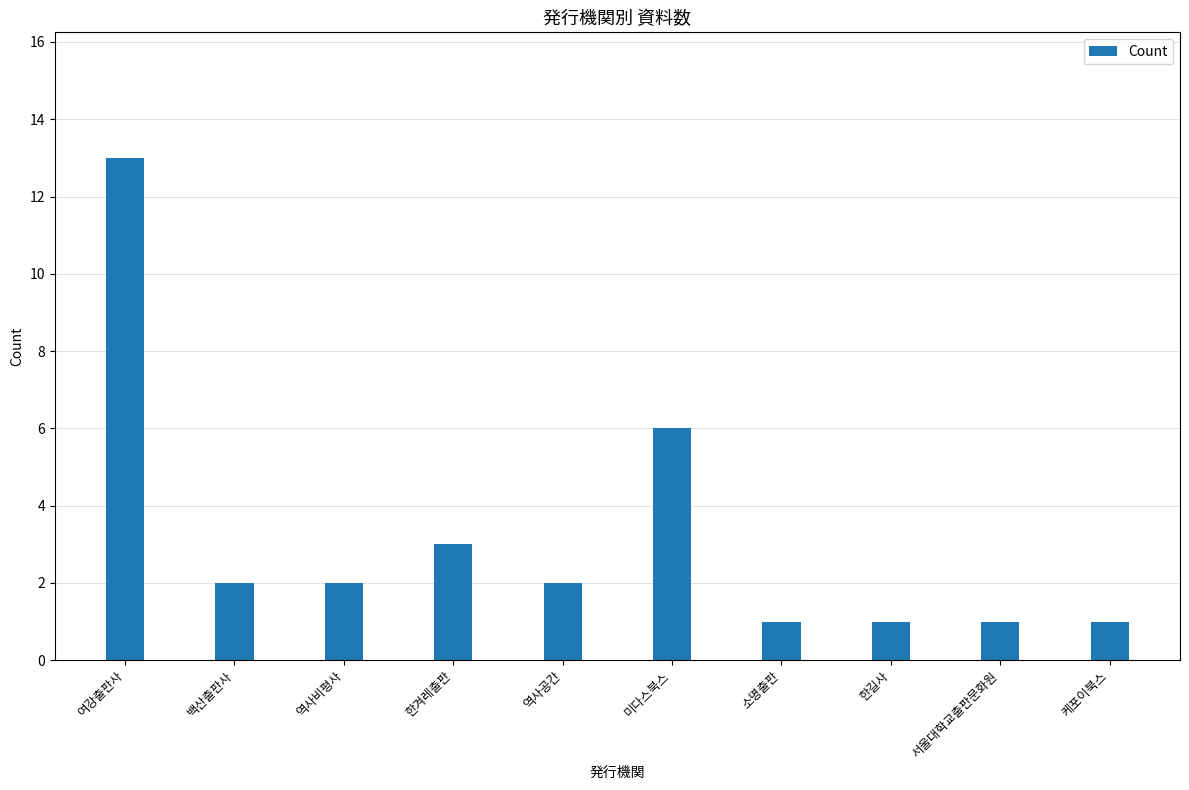

What is the label of the 5th bar from the right?

미다스북스